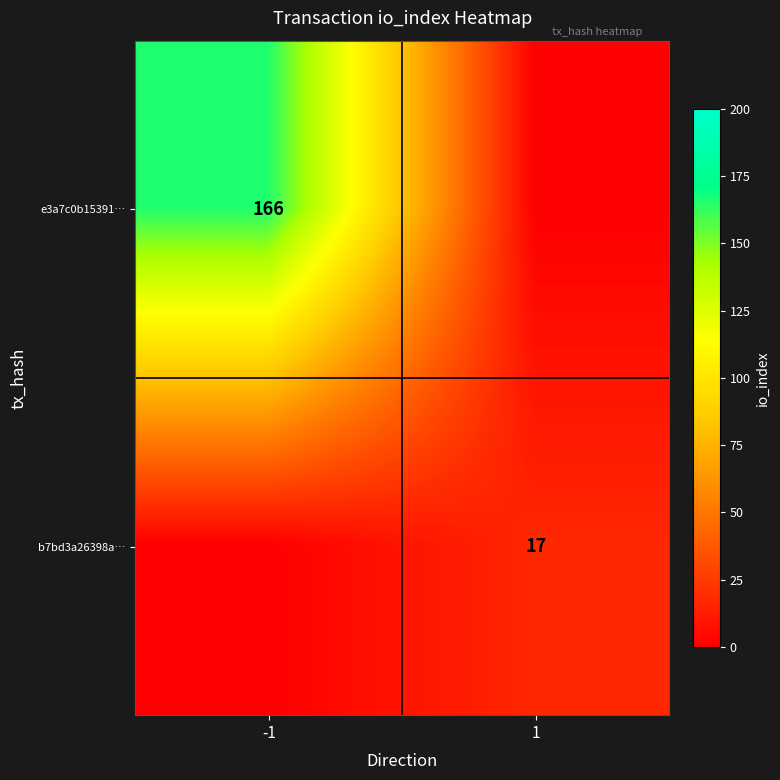

True or false: b7bd3a26398a… has a value of 17 at 1.

True